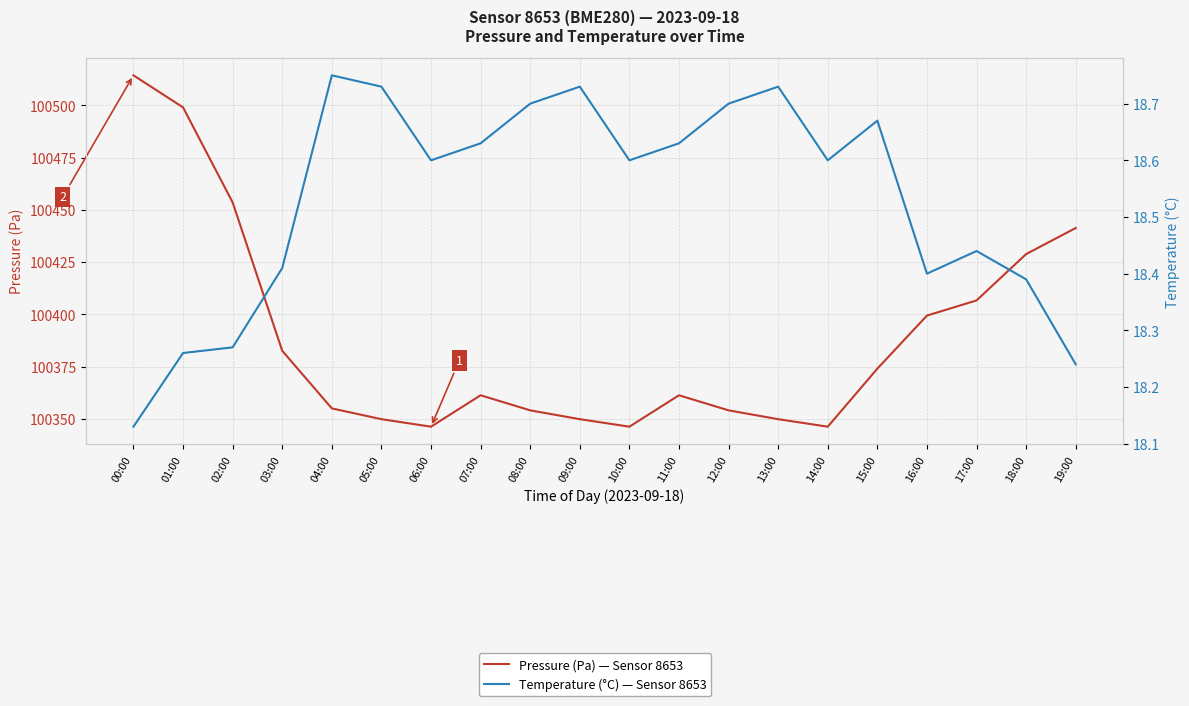

At which category does the chart reach its minimum across all series?

00:00